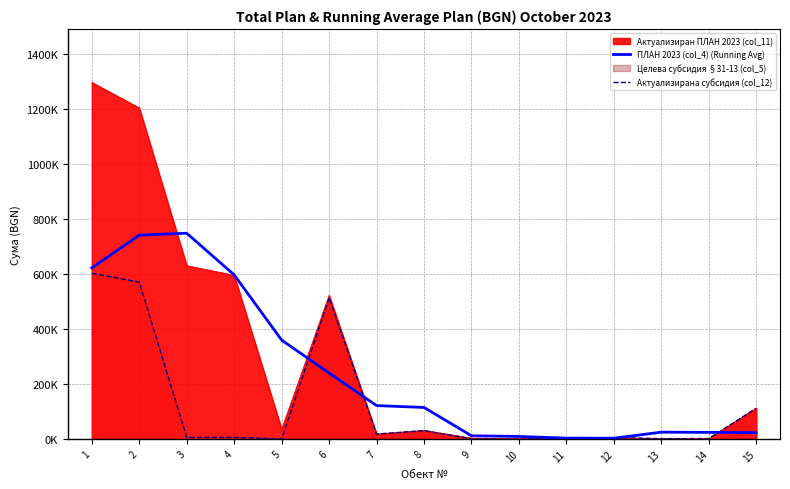

How many values in the ПЛАН 2023 (col_4) (Running Avg) series exceed 114374?

8